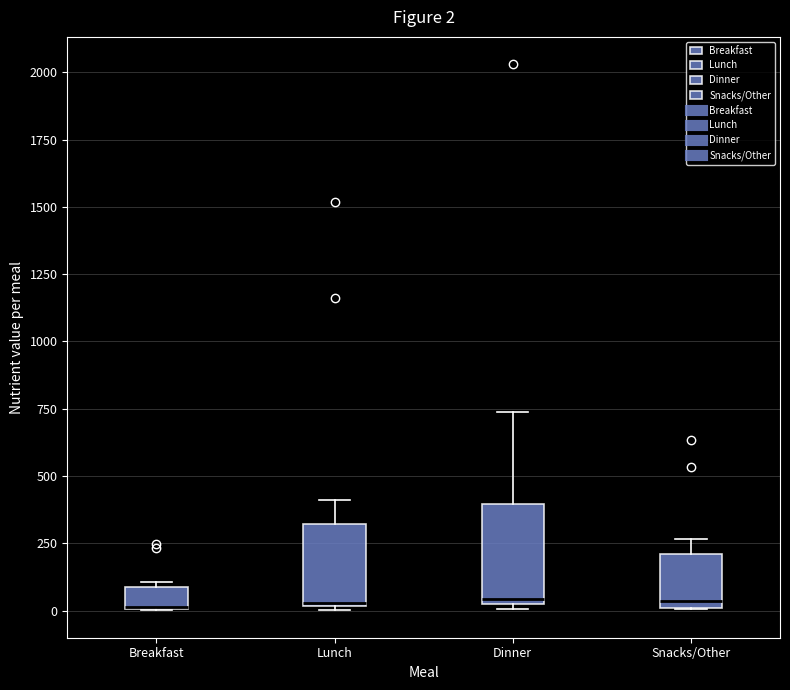

Which box is the tallest, from its lower edge to its upper edge?

Dinner